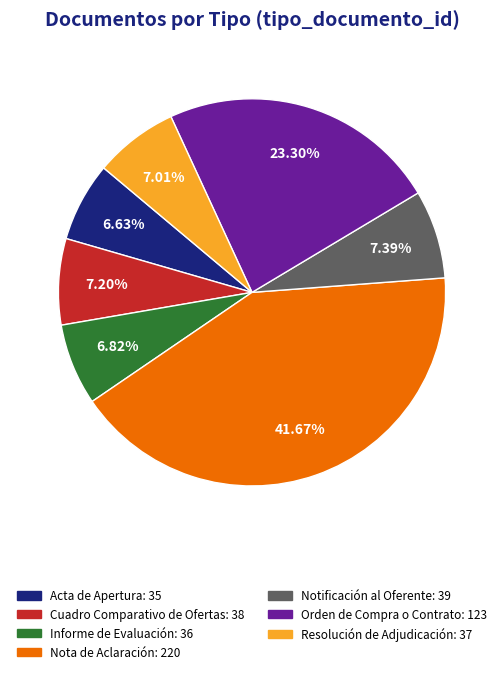

Is there any slice that represents more than half of the pie?

No